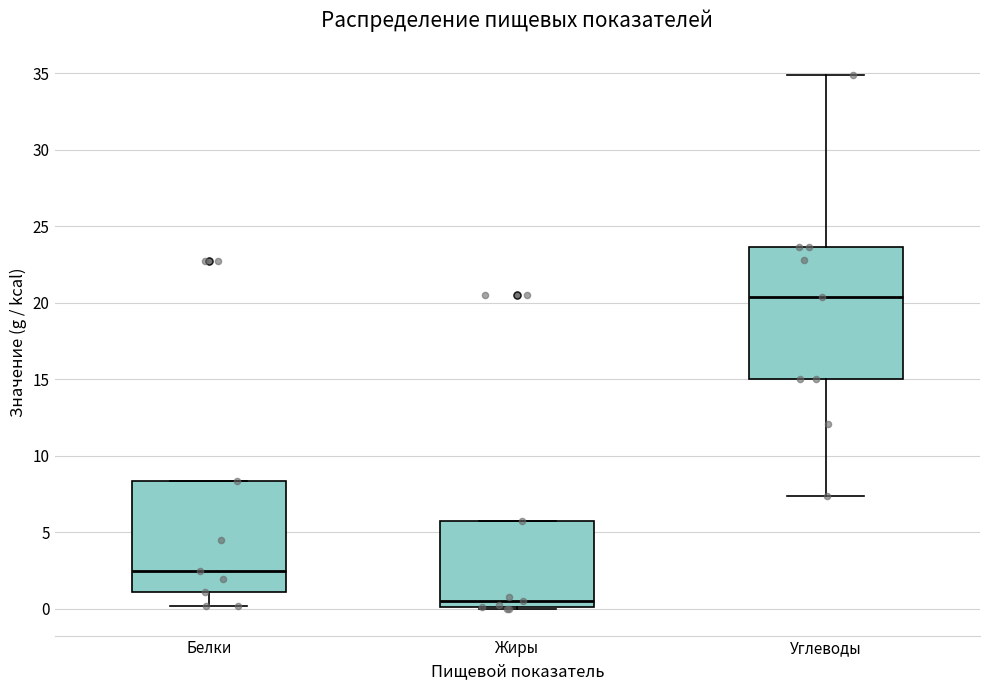

Comparing the boxes themselves (not the whiskers), which one is the tallest?

Углеводы